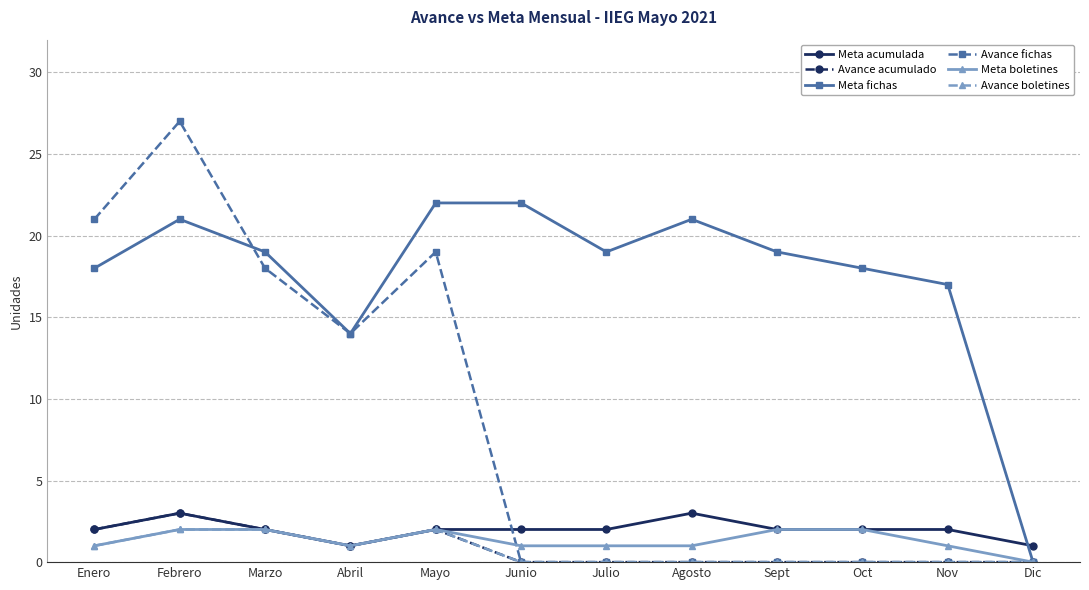

True or false: Avance acumulado has a value of 2 at Marzo.

True